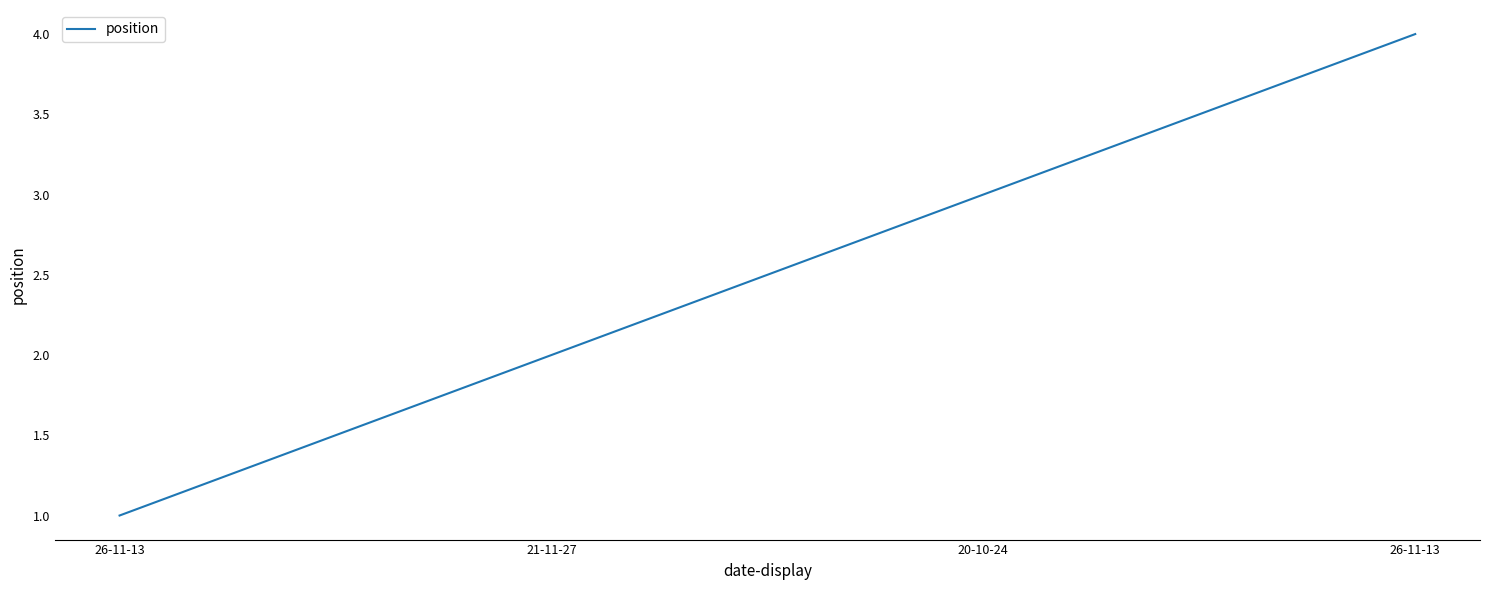

Does the chart have visible grid lines?

No